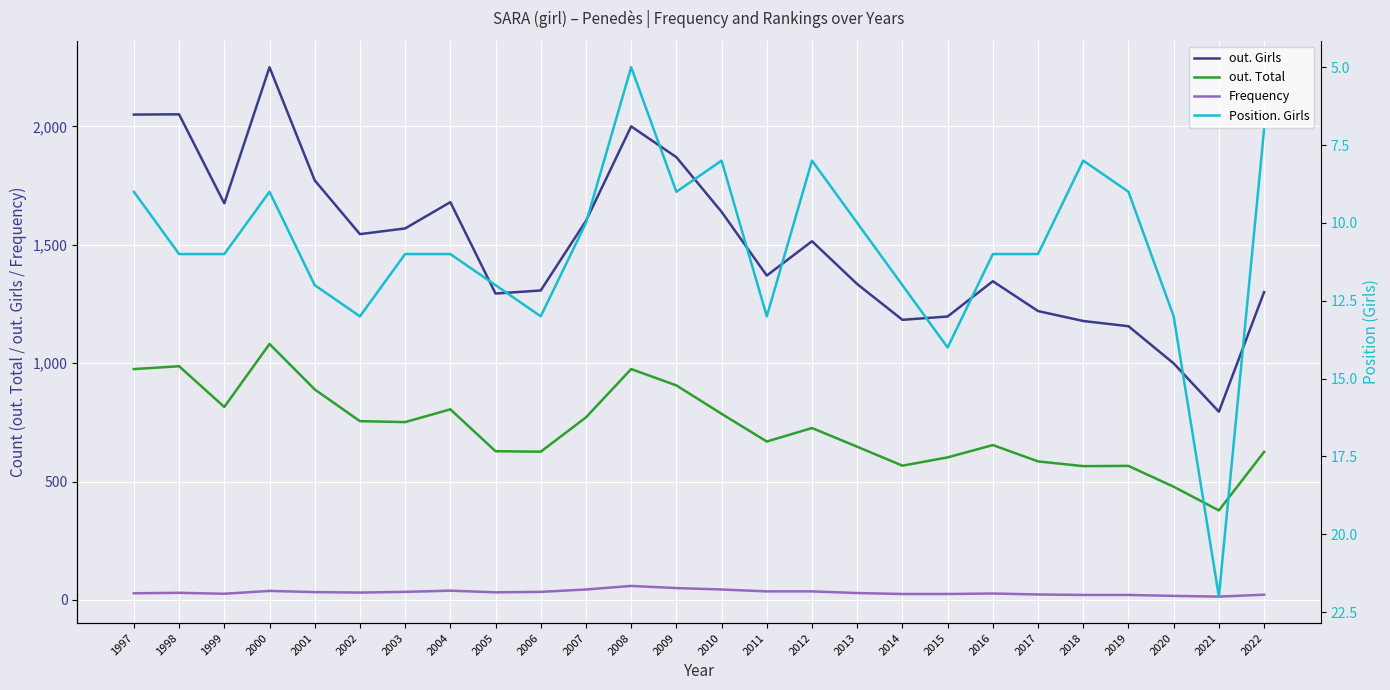

Reading left to right, list all the values displayed in this chart.

out. Girls: 2050	2051	1675	2250	1772	1545	1569	1680	1294	1307	1601	2000	1870	1639	1370	1515	1334	1183	1197	1346	1220	1178	1156	999	795	1300
out. Total: 975	987	815	1081	889	755	751	805	628	626	771	975	906	786	669	726	647	567	602	654	585	565	566	478	378	625
Frequency: 28	30	26	38	33	31	34	39	32	34	44	59	50	44	36	36	29	25	25	27	23	21	21	17	14	22
Position. Girls: 9	11	11	9	12	13	11	11	12	13	10	5	9	8	13	8	10	12	14	11	11	8	9	13	22	7